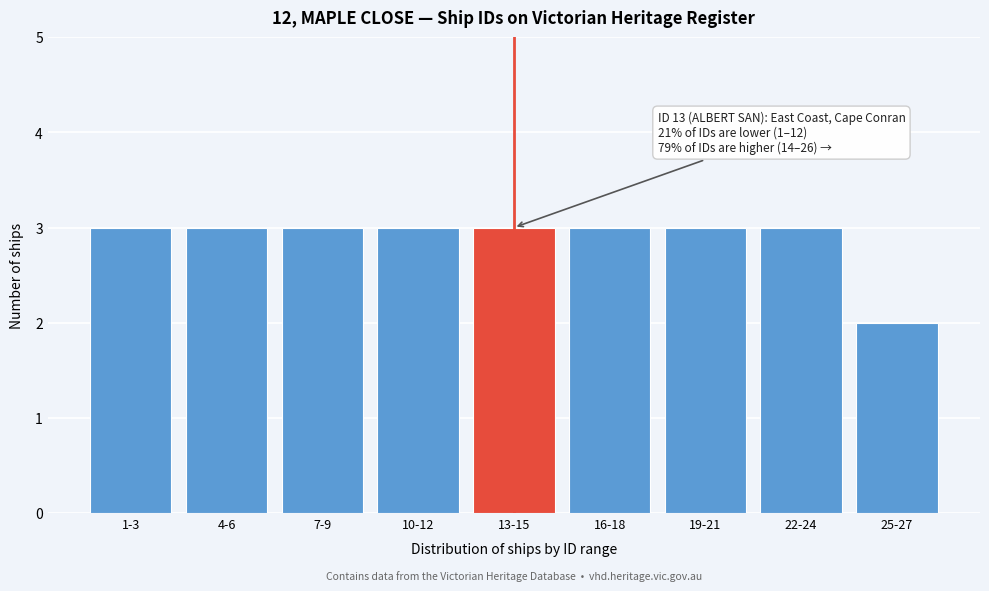

Reading left to right, what are all the values shown in this chart?

1-3=3	4-6=3	7-9=3	10-12=3	13-15=3	16-18=3	19-21=3	22-24=3	25-27=2